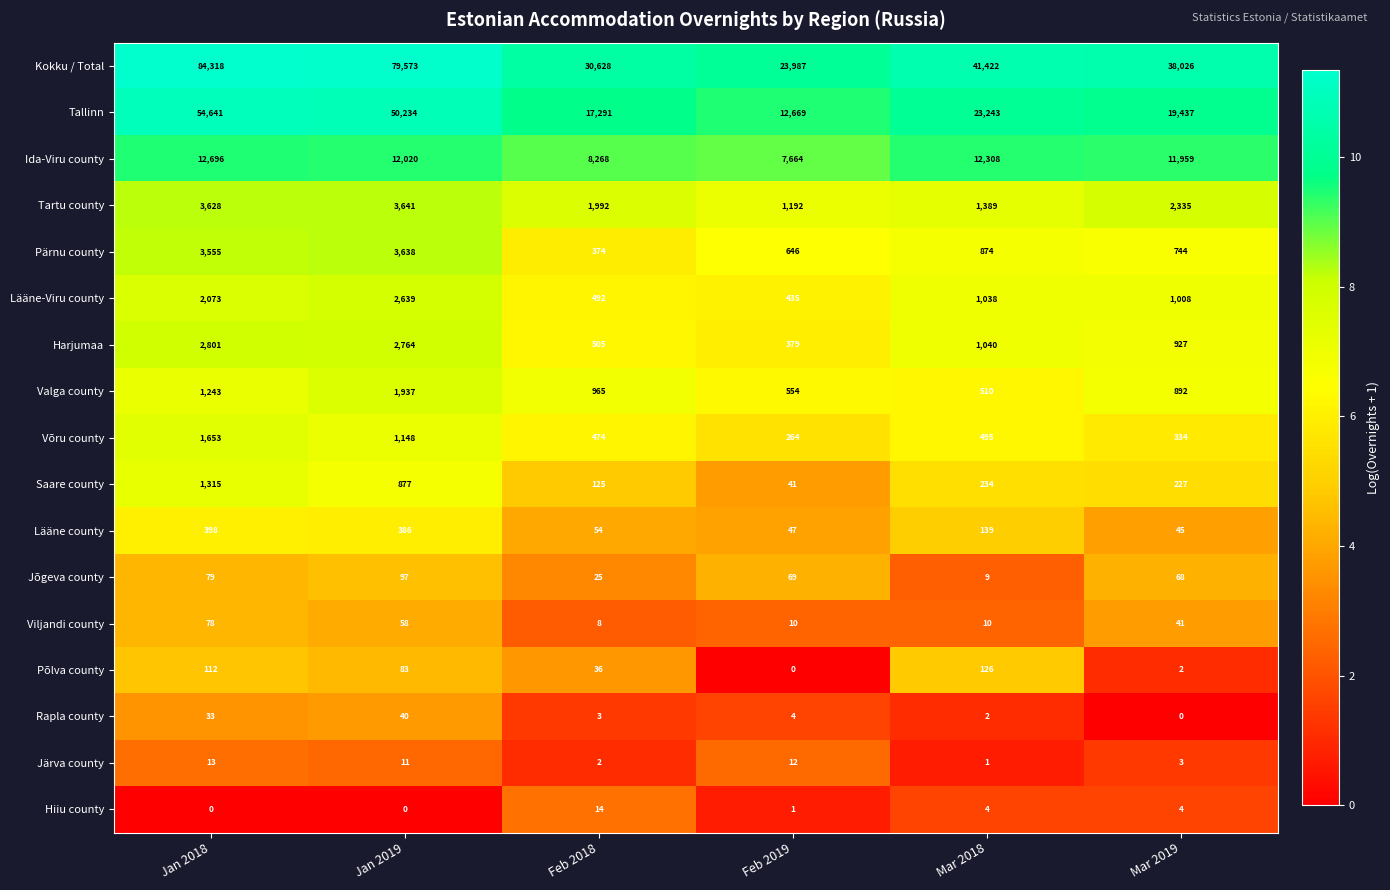

Which series changed the most between Jan 2018 and Feb 2019?

Kokku / Total